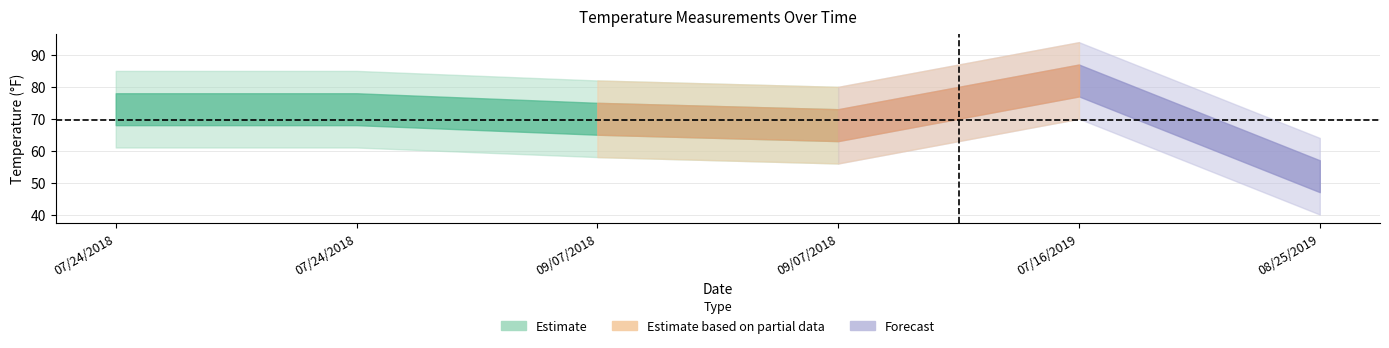

What is the difference between the maximum and minimum values in the Temperature series?

30